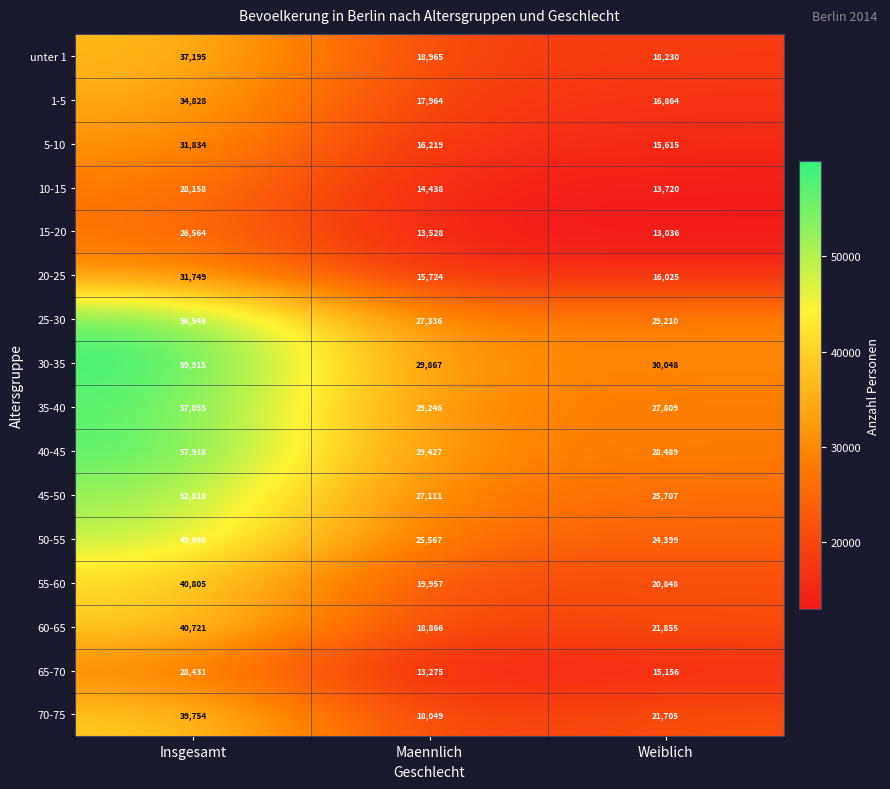

At which category is the sum across all series the highest?

Insgesamt